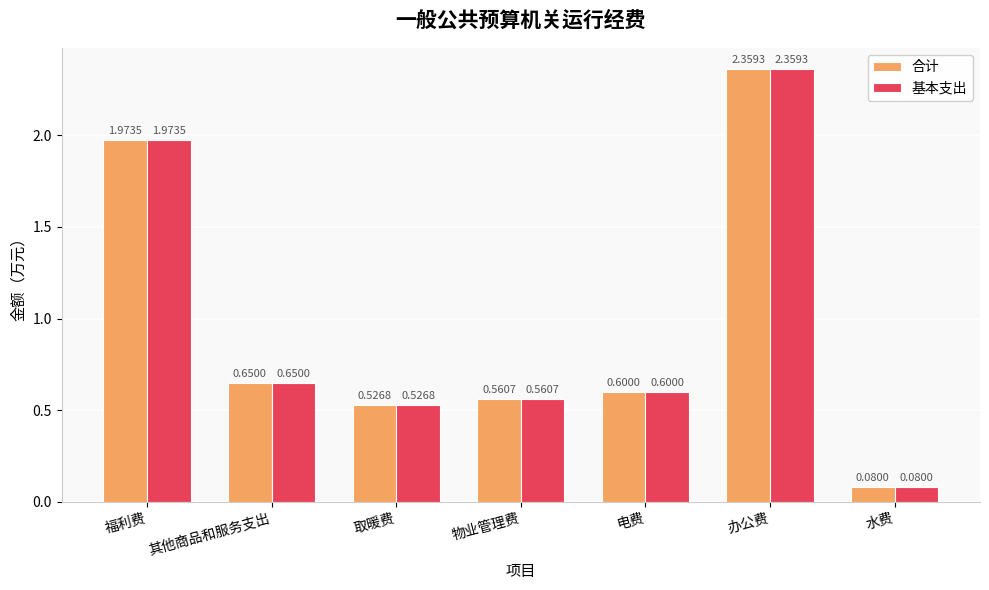

At how many categories does at least one series exceed 0?

7